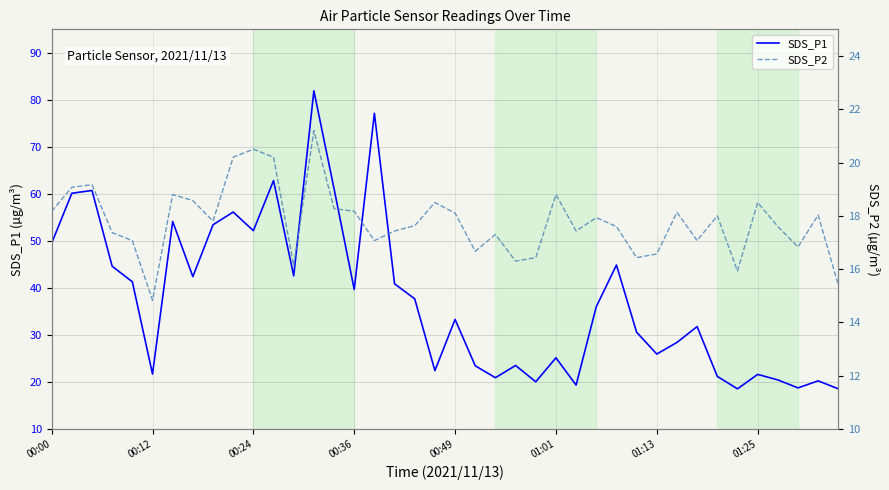

Is the value of SDS_P2 at 13 greater than the value of SDS_P1 at 00:24?

No